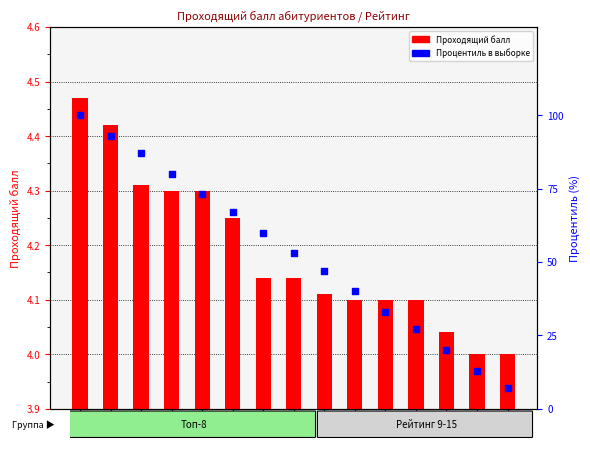

Which series reaches the maximum Y coordinate?

Процентиль в выборке